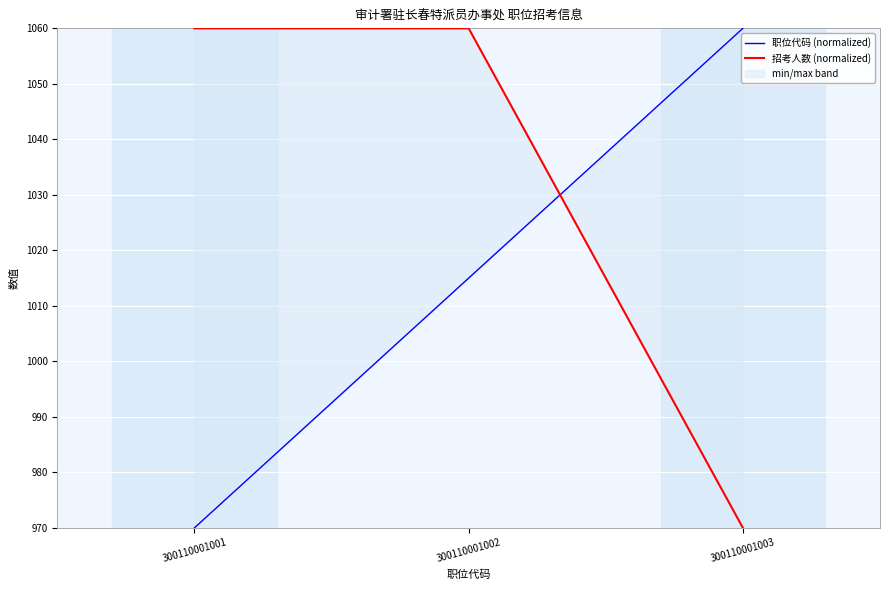

What is the maximum value shown in the chart?

1060